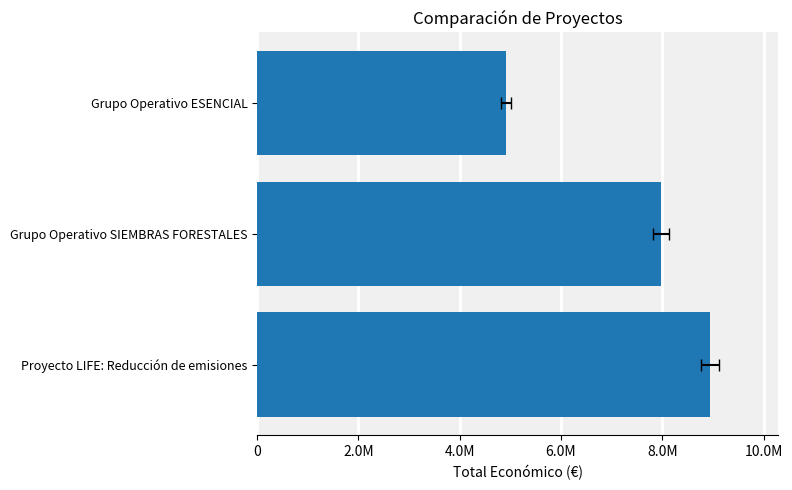

Approximately how many times larger is the value at Grupo Operativo SIEMBRAS FORESTALES compared to Grupo Operativo ESENCIAL?

1.6